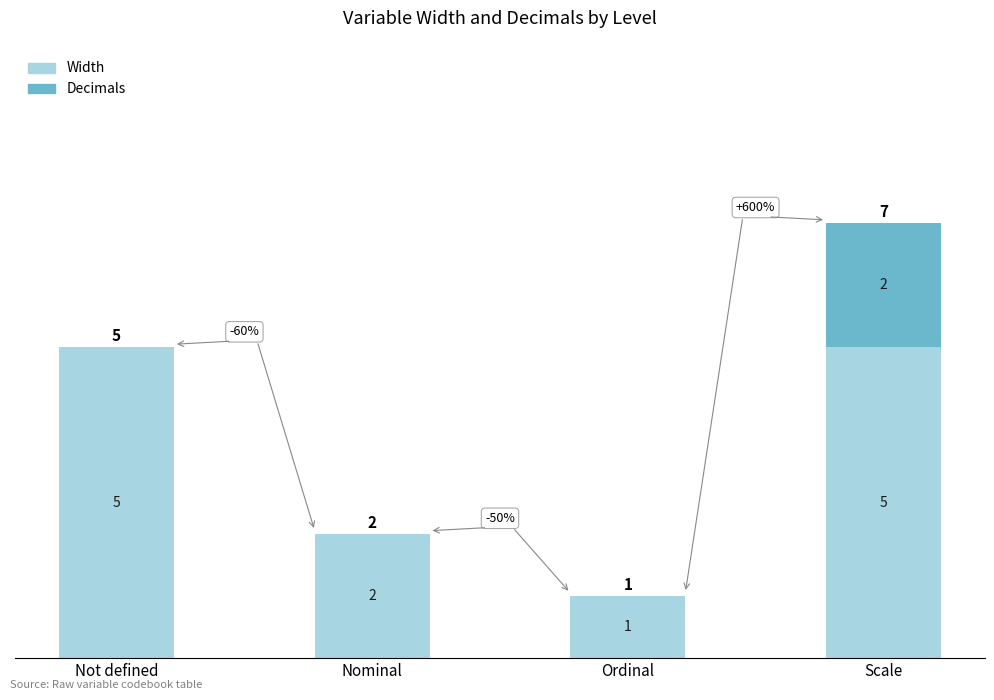

What value does the Width series have at Ordinal?

1